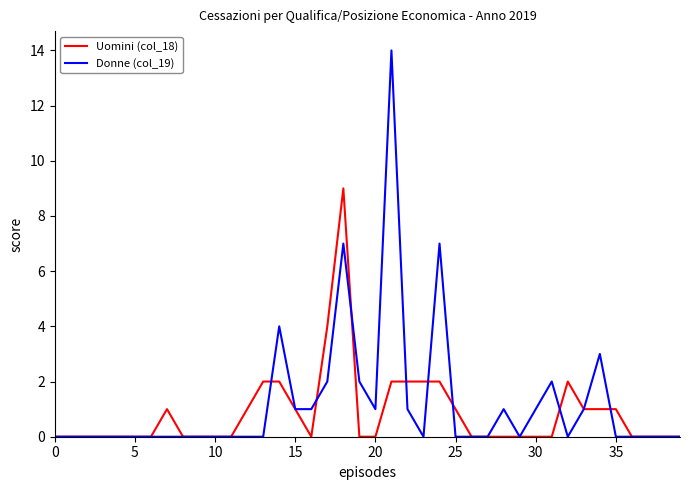

Which series has the largest range (max minus min)?

Donne (col_19)